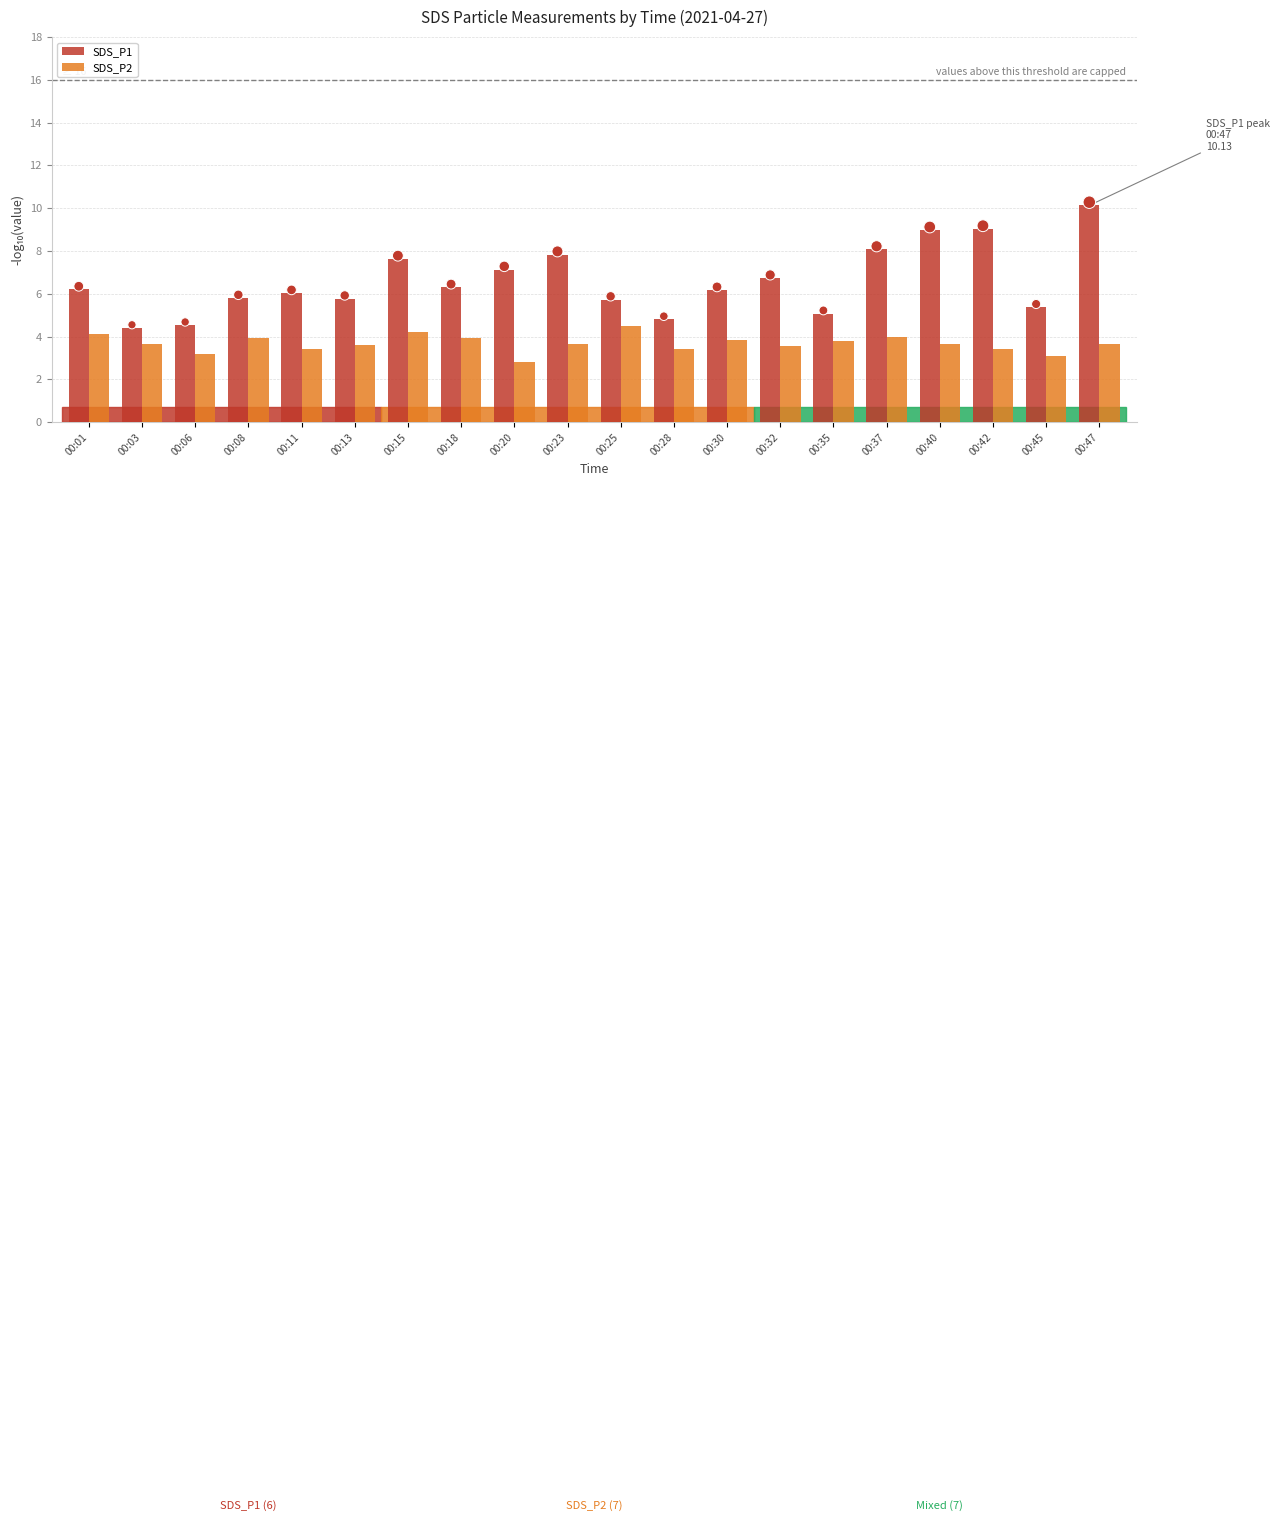

At which category is the sum across all series the highest?

00:47